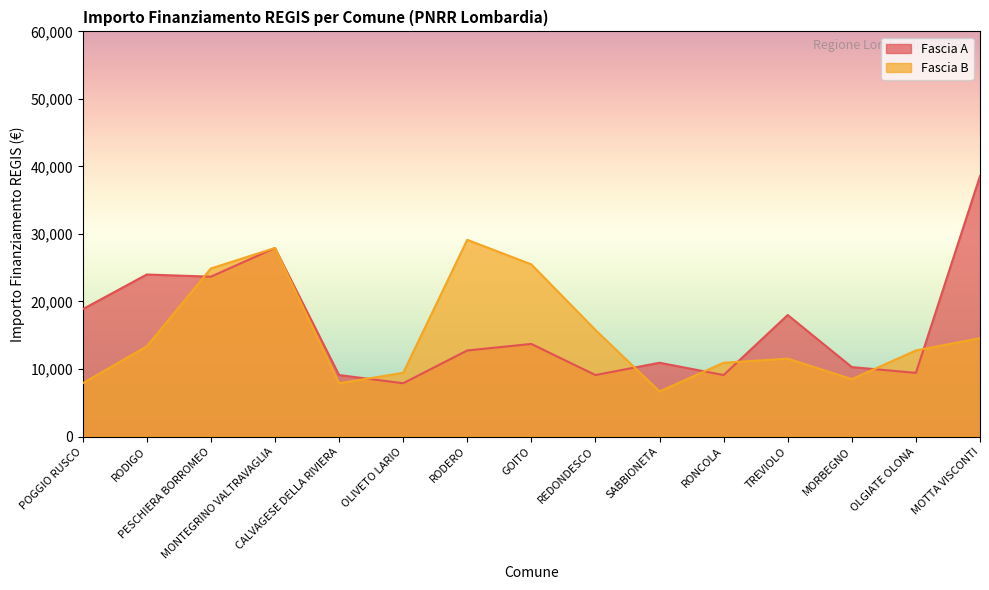

How many values in the Fascia A series exceed 12747?

7